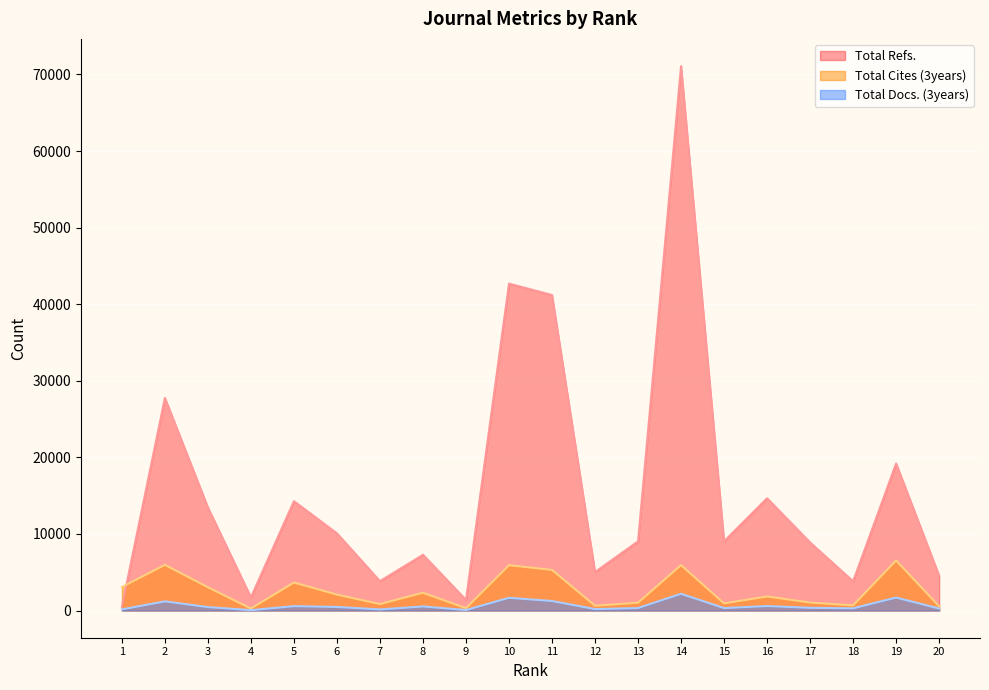

Reading left to right, extract all data points from this chart.

Total Refs.: 494	27757	13452	1722	14275	10073	3830	7276	1384	42685	41194	5022	9032	71087	9033	14659	8882	3815	19195	4541
Total Cites (3years): 3065	5958	3038	257	3651	2073	840	2317	300	5912	5298	619	1016	5923	927	1831	1039	667	6535	548
Total Docs. (3years): 150	1192	446	47	569	463	138	530	64	1658	1239	184	319	2183	315	582	351	282	1689	254